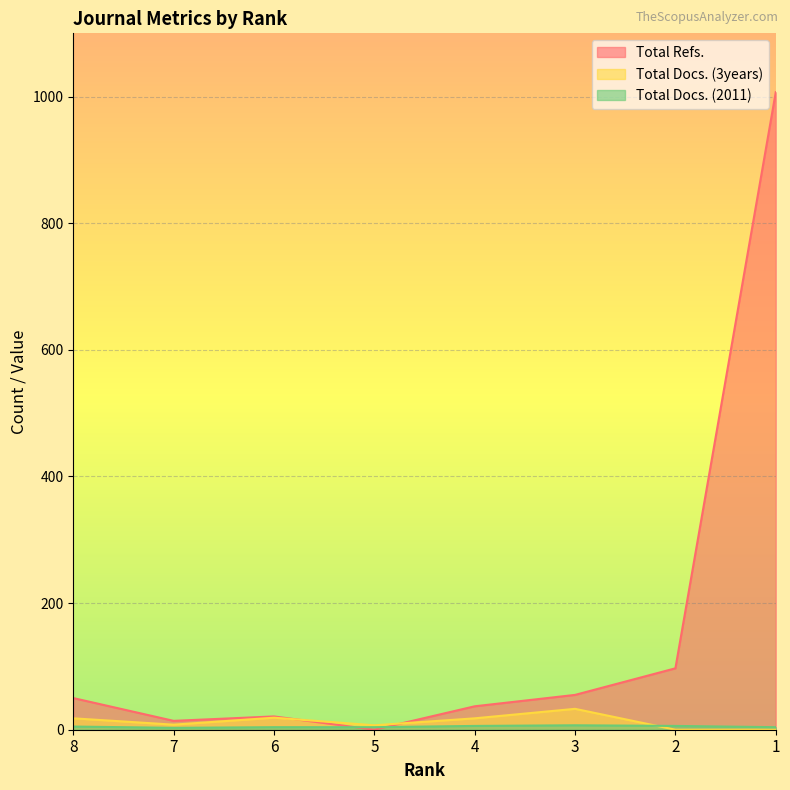

What is the average value of the Total Docs. (3years) series?

13